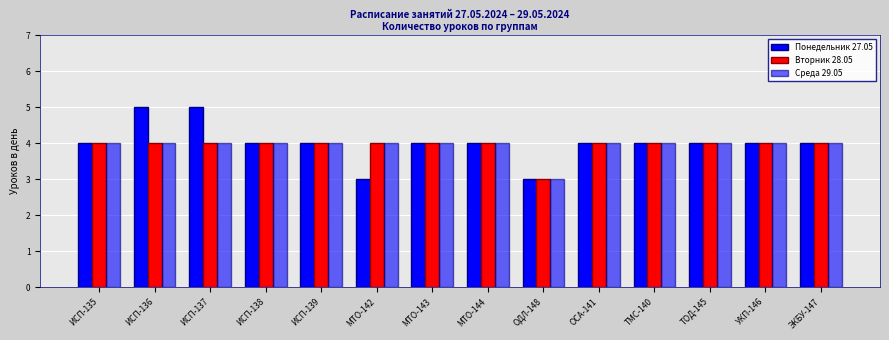

At which label is Вторник 28.05 closest to 3?

ОДЛ-148